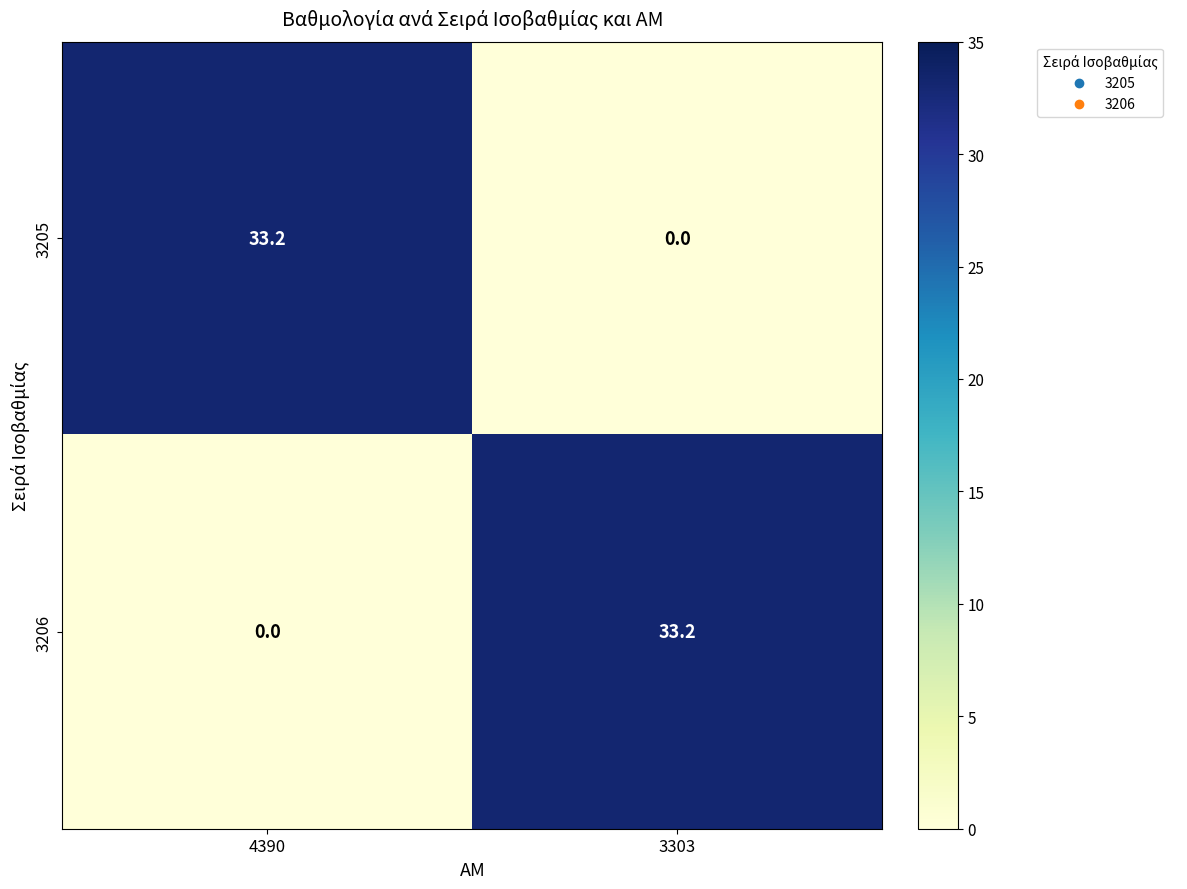

How many data points in 3205 are less than 33?

1